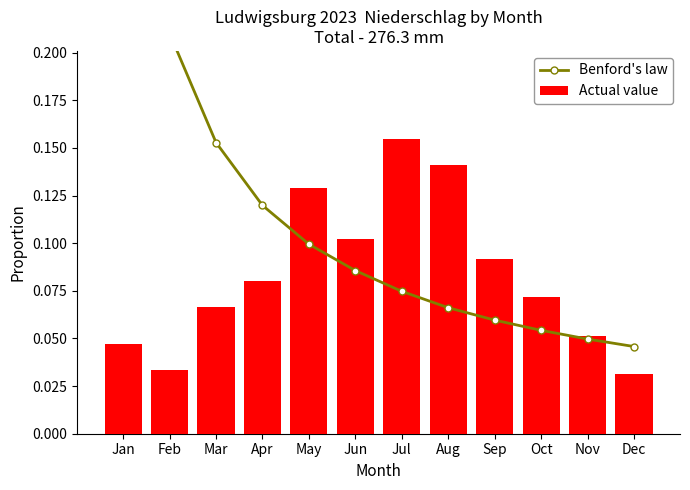

What are all the series names shown in the legend?

Benford's law, Actual value